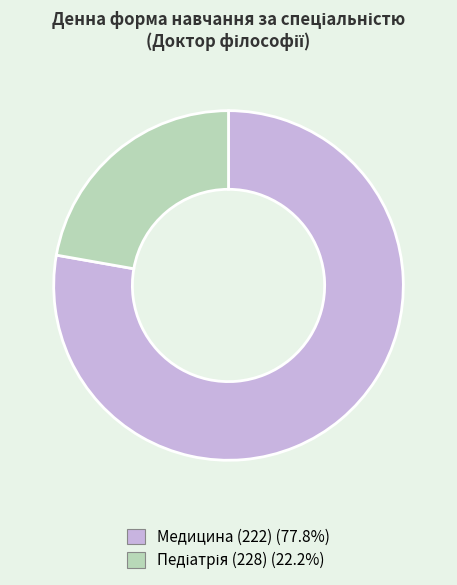

Does Медицина (222) represent more than half of the total?

Yes